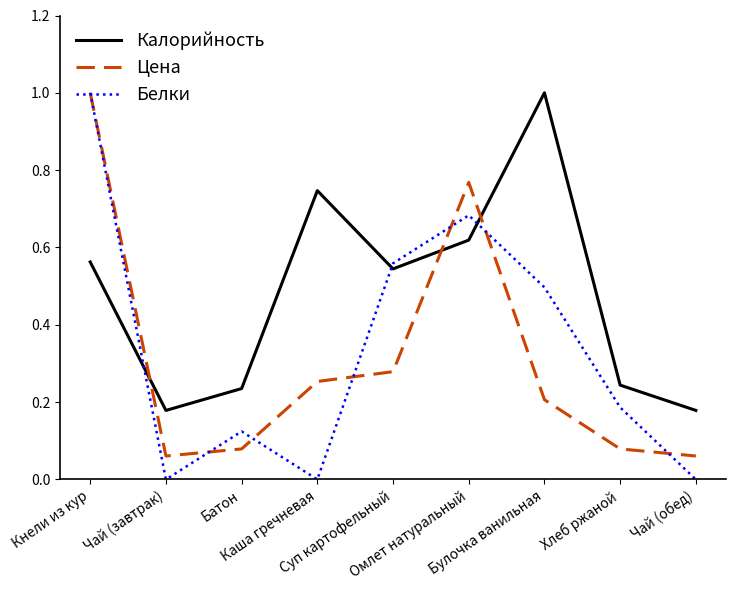

After their last crossing, which series has the higher values: Цена or Калорийность?

Калорийность